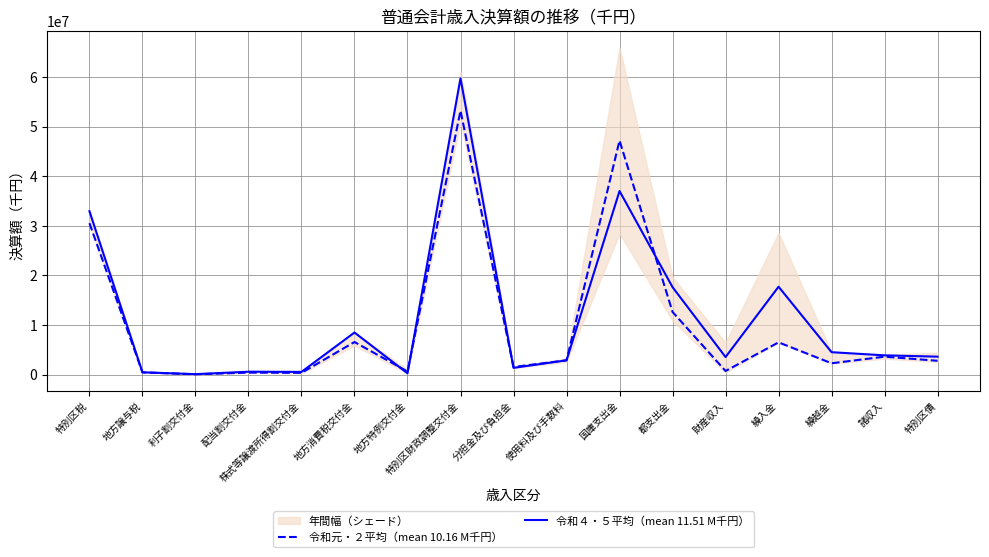

What is the smallest value displayed?

86614.5